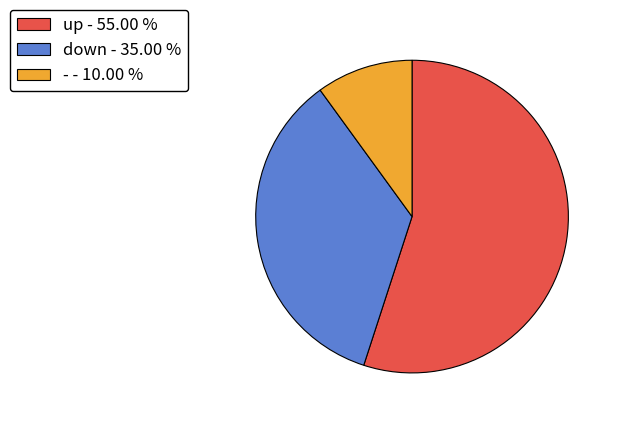

Is there any slice that represents more than half of the pie?

Yes